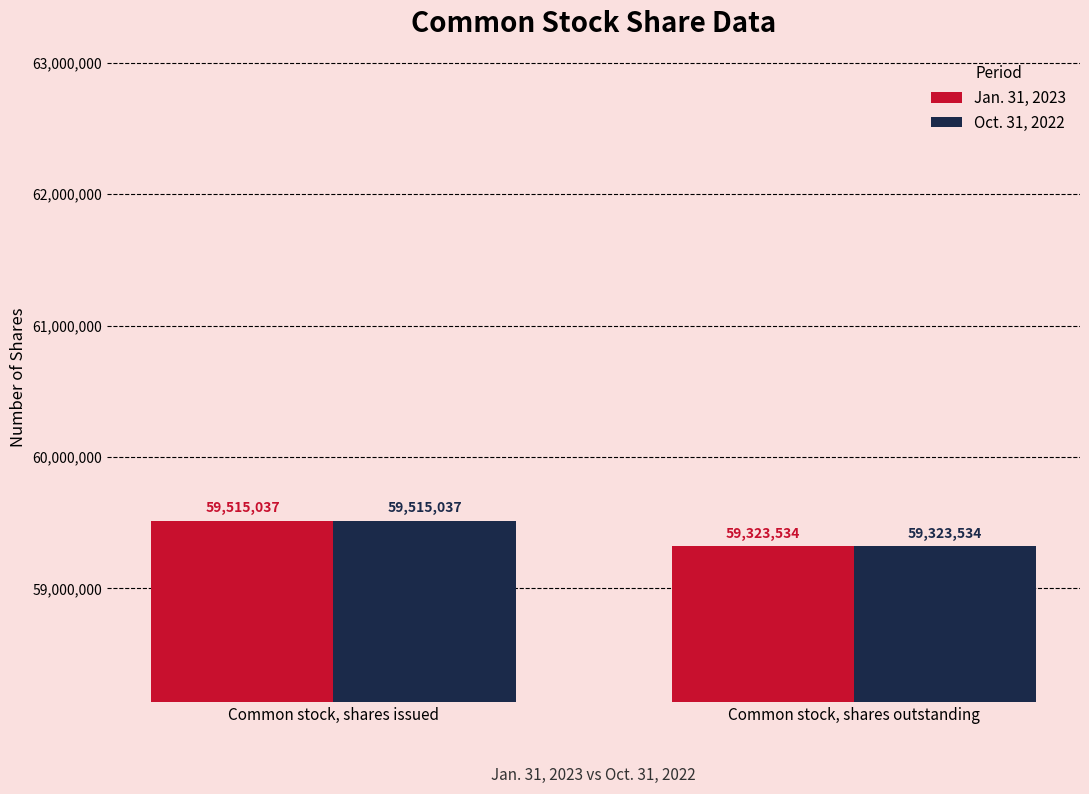

Reading left to right, list all the values displayed in this chart.

Jan. 31, 2023: 59515037	59323534
Oct. 31, 2022: 59515037	59323534